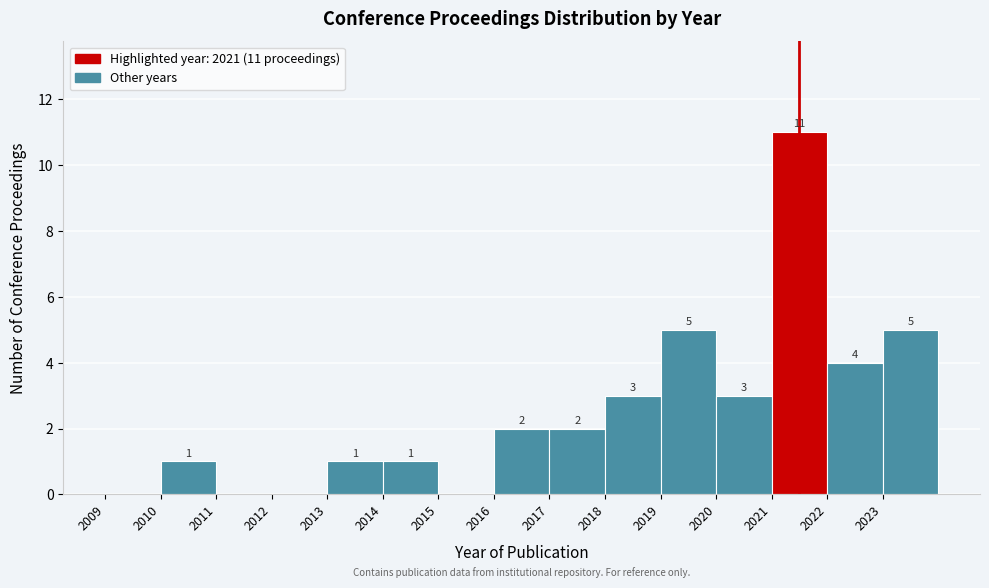

Which range on the x-axis has the tallest bar?

2021 to 2022